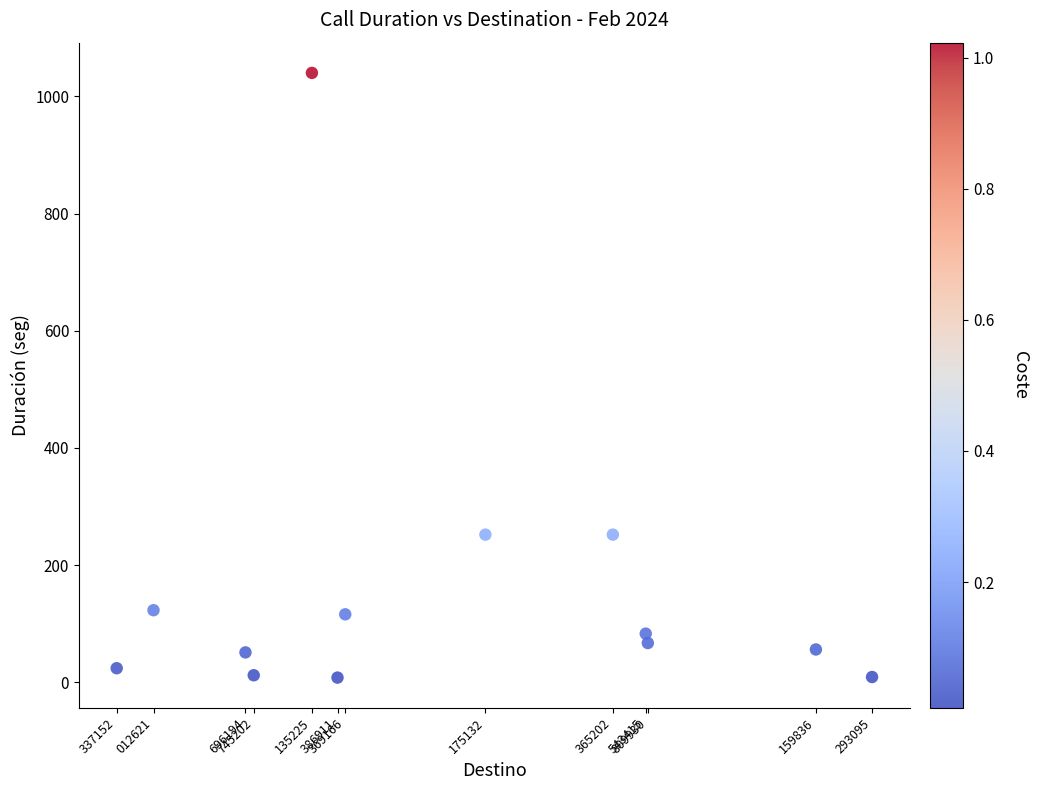

What is the range of X values (max minus min)?

95955943